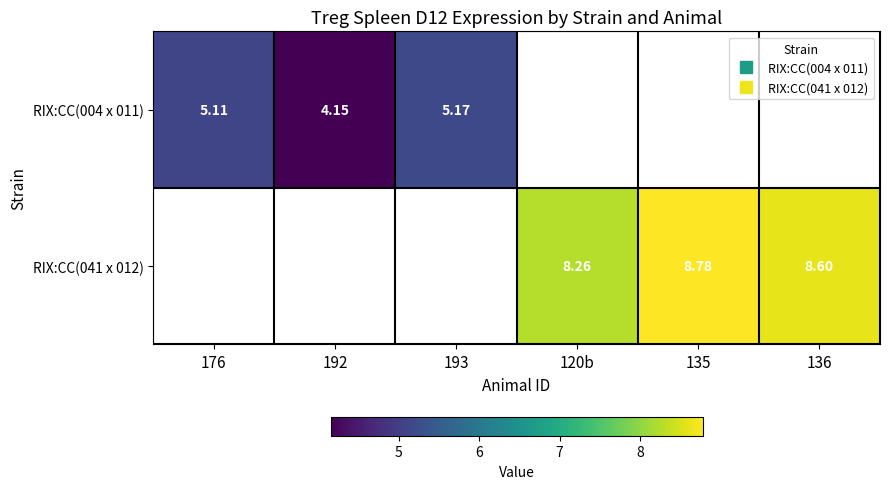

The RIX:CC(041 x 012) series shows 2.2 at 120b. True or false?

False